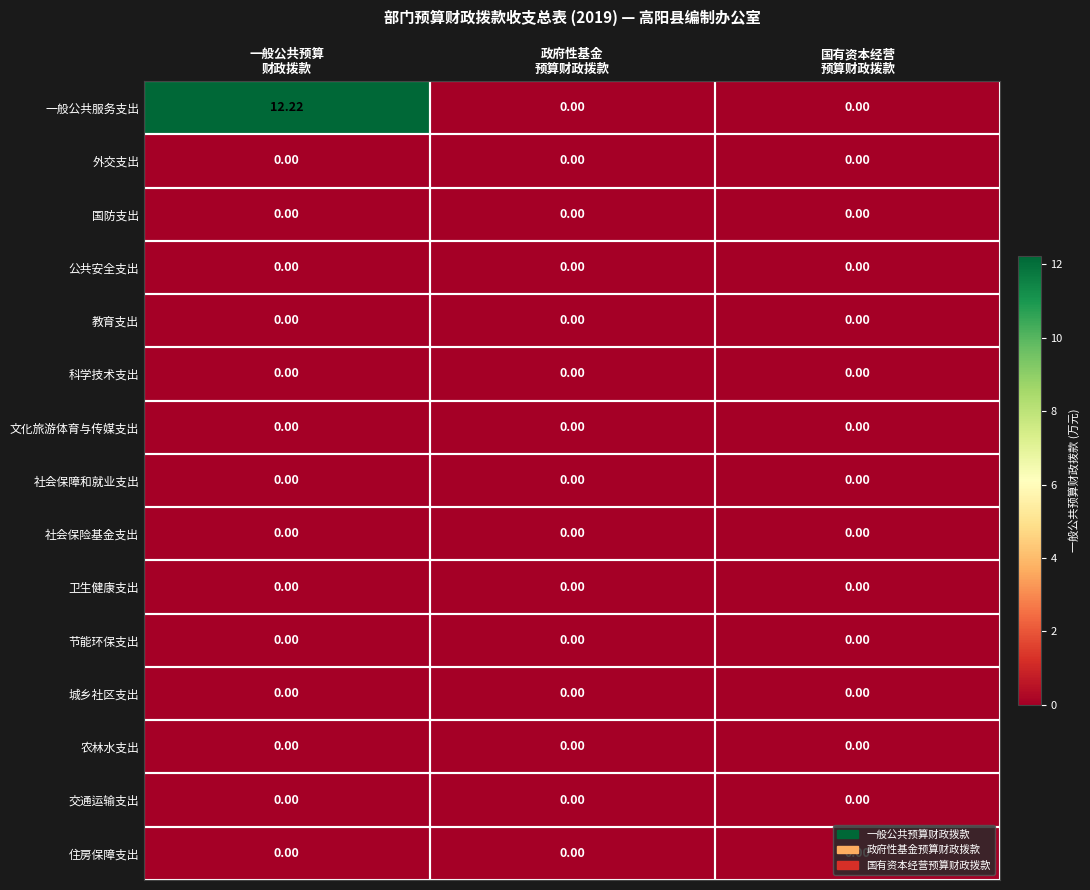

What is the greatest value displayed?

12.2